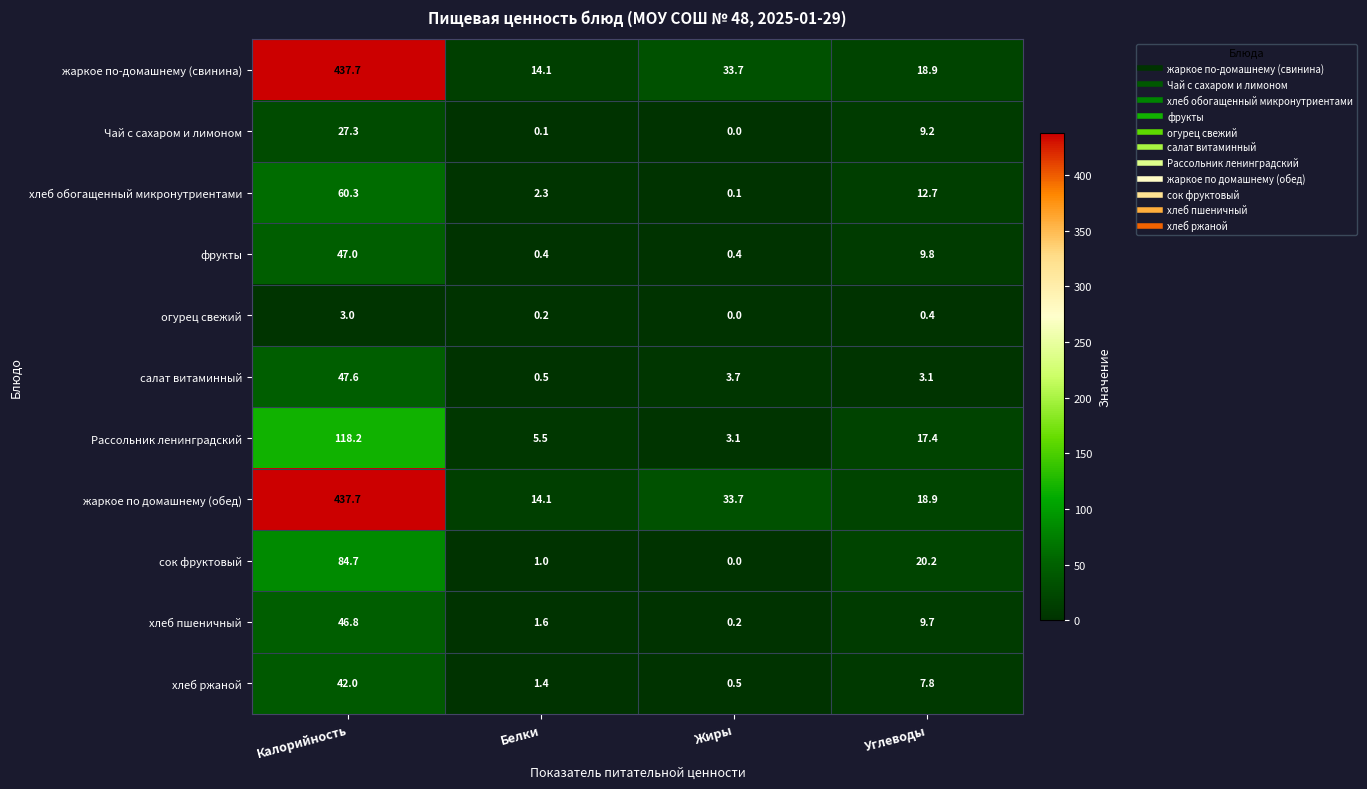

Between Белки and Углеводы, which series saw the biggest shift?

сок фруктовый